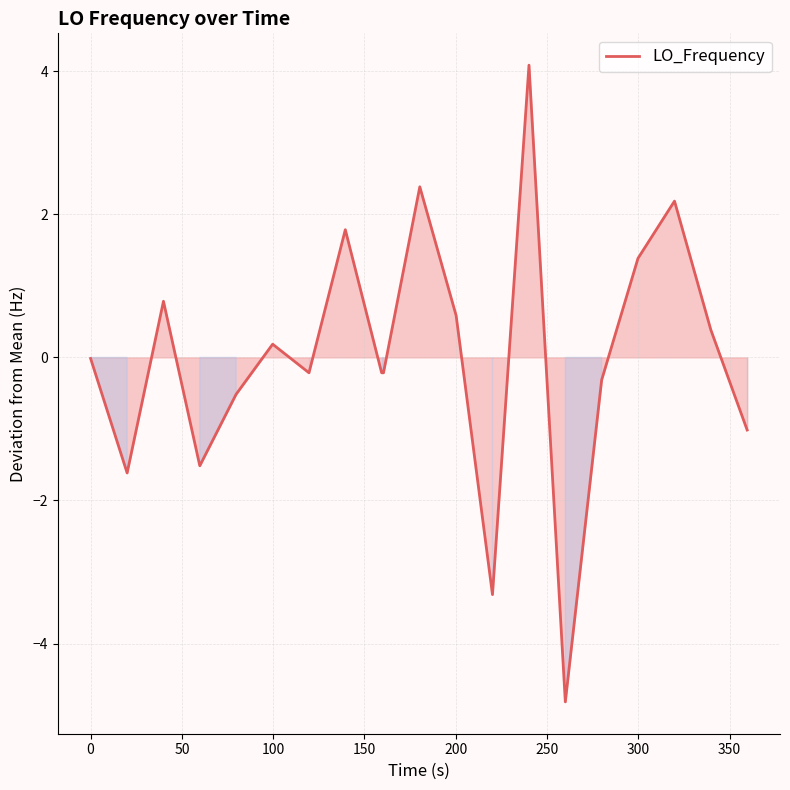

What is the difference between the maximum and minimum values?

8.9